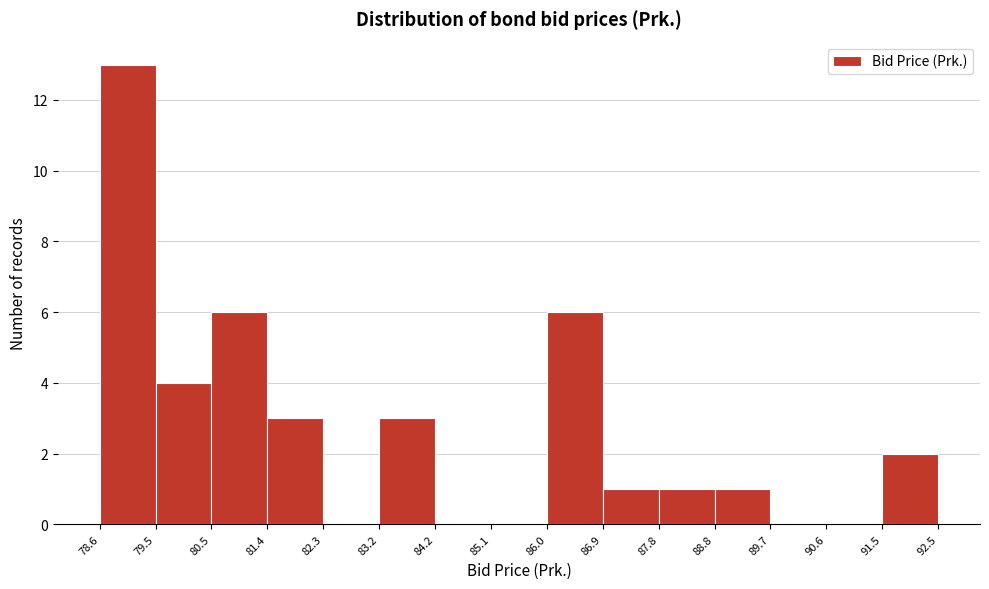

Over which range of the x-axis is the bar tallest?

78.6 to 79.5